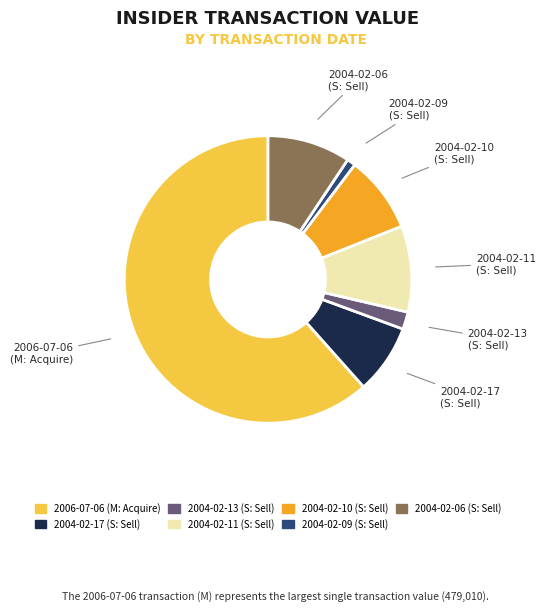

Is there a majority slice in this chart?

Yes